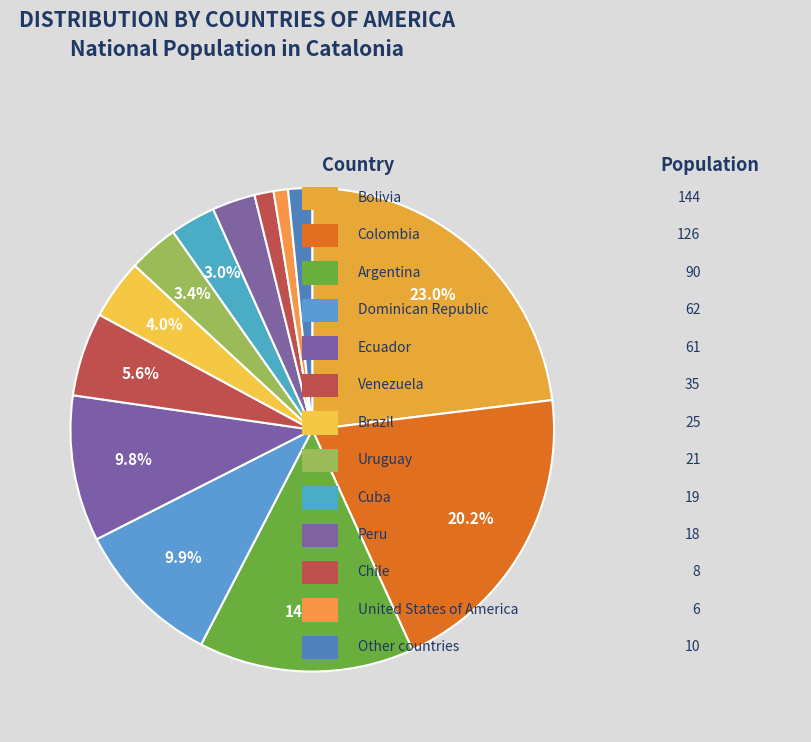

Count the number of slices in the pie.

13